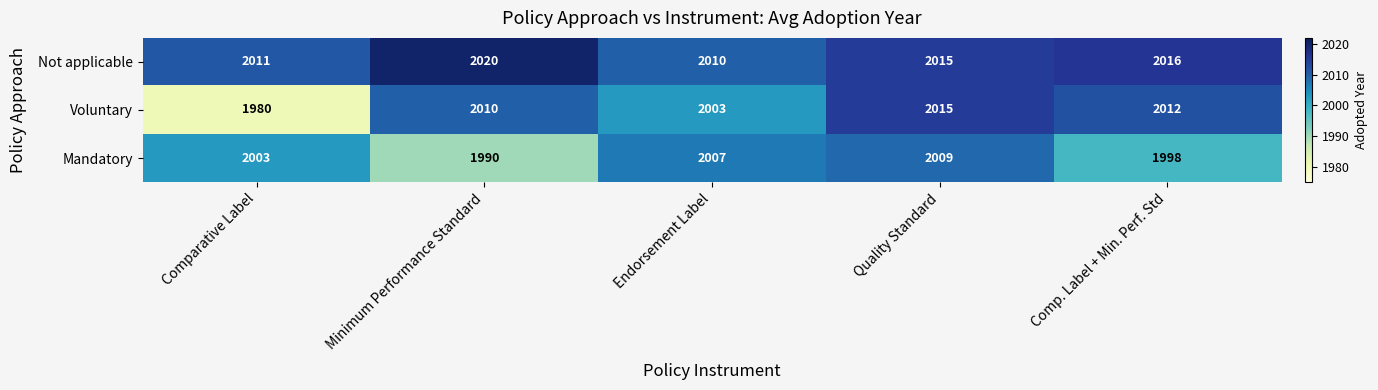

What is the difference between the second highest and minimum values in the Not applicable series?

6